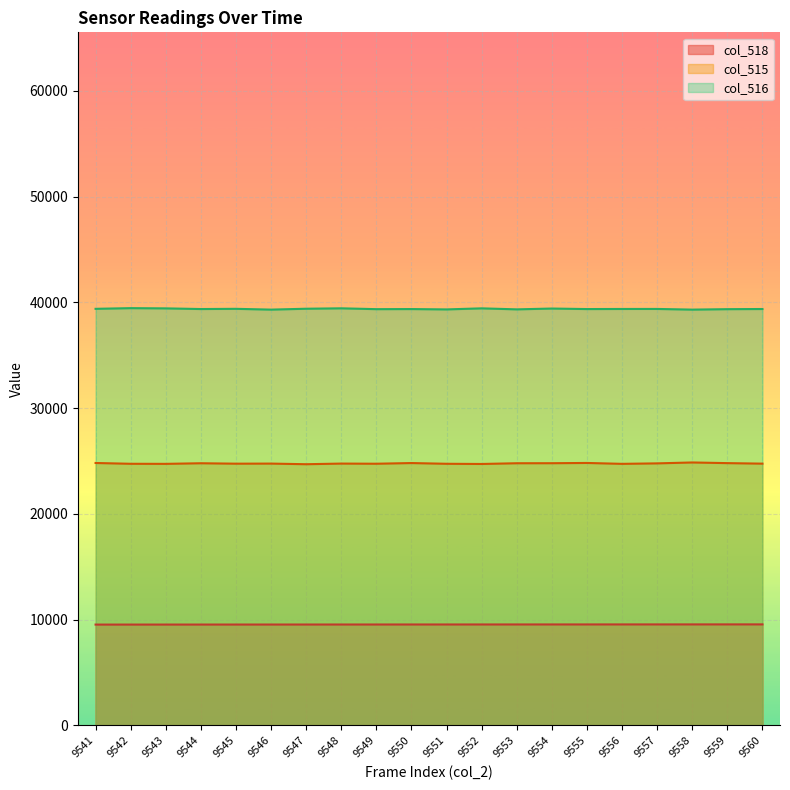

Read the col_515 value at 9550.

24813